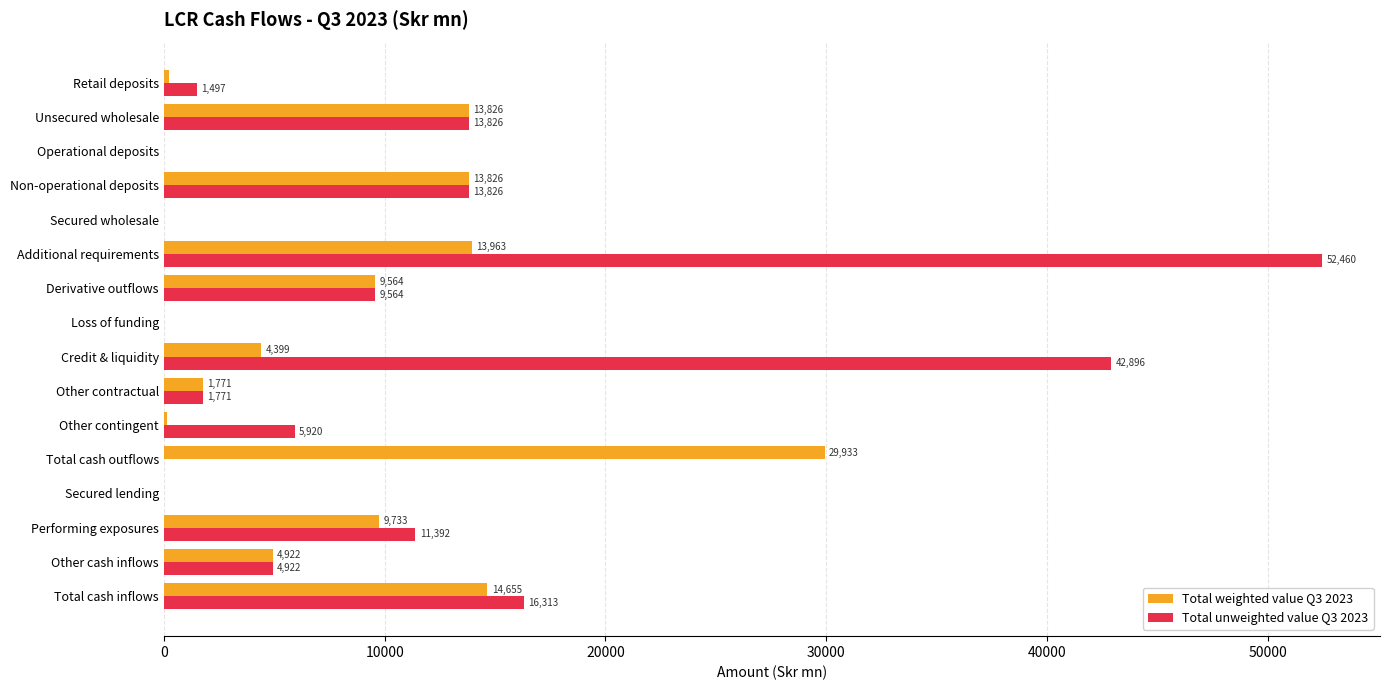

True or false: Total weighted value Q3 2023 has a value of 8471.2 at Other cash inflows.

False